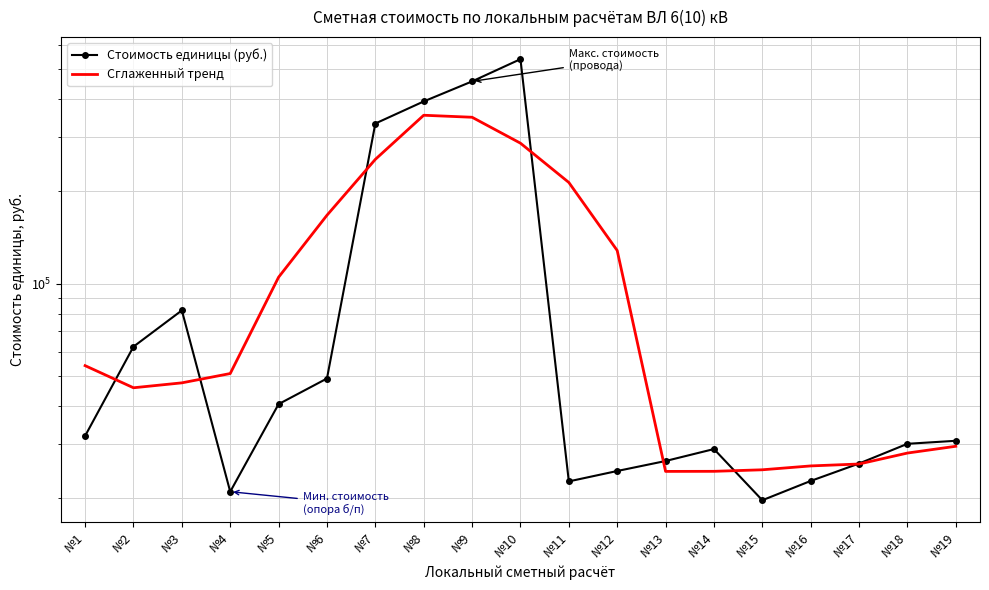

Is this an area chart (filled region under the line)?

No